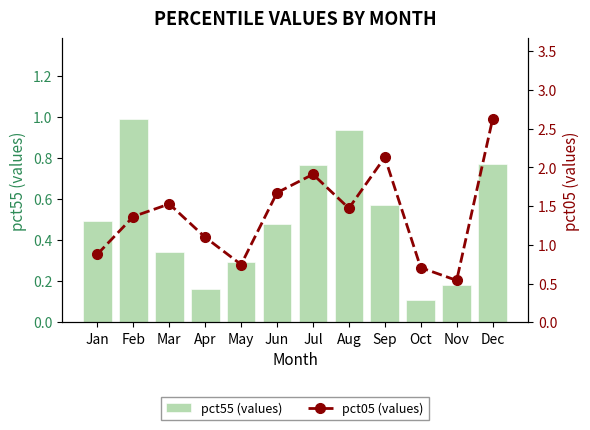

Which series changed the most between May and Oct?

pct55 (values)